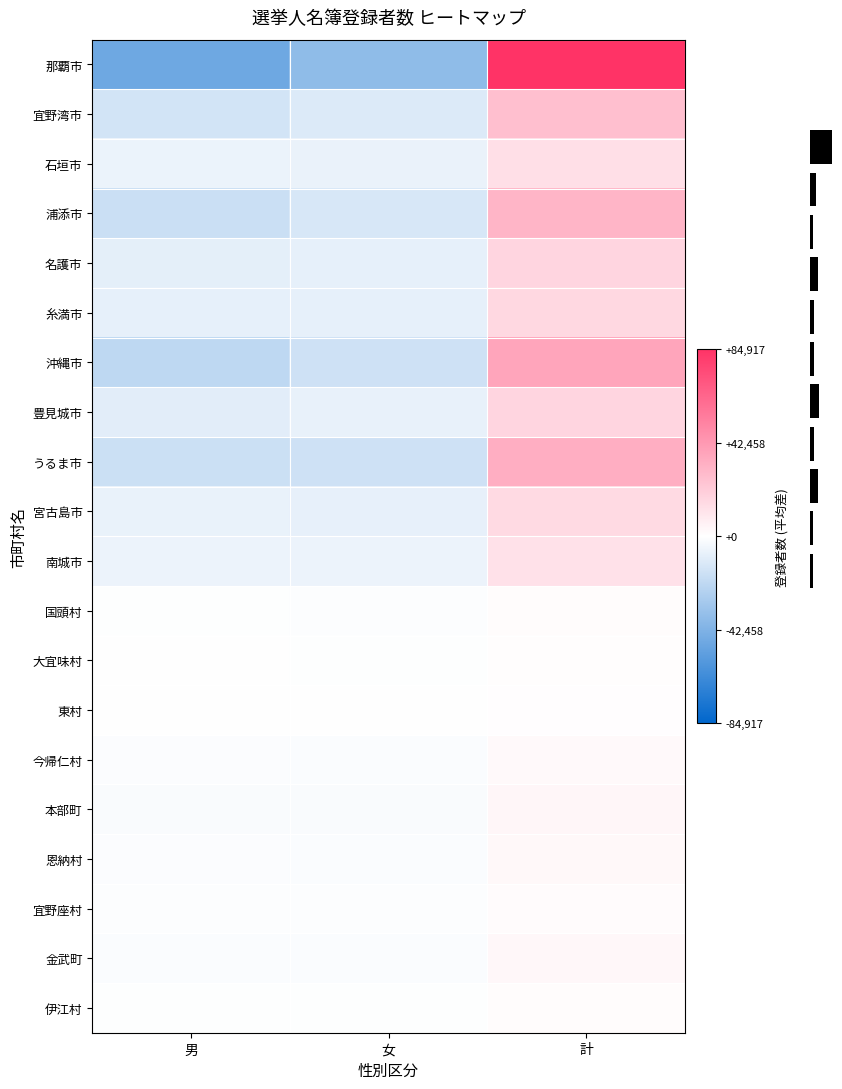

Rank the series at 計 from highest to lowest value.

那覇市, 沖縄市, うるま市, 浦添市, 宜野湾市, 名護市, 豊見城市, 糸満市, 宮古島市, 石垣市, 南城市, 本部町, 金武町, 恩納村, 今帰仁村, 宜野座村, 国頭村, 伊江村, 大宜味村, 東村